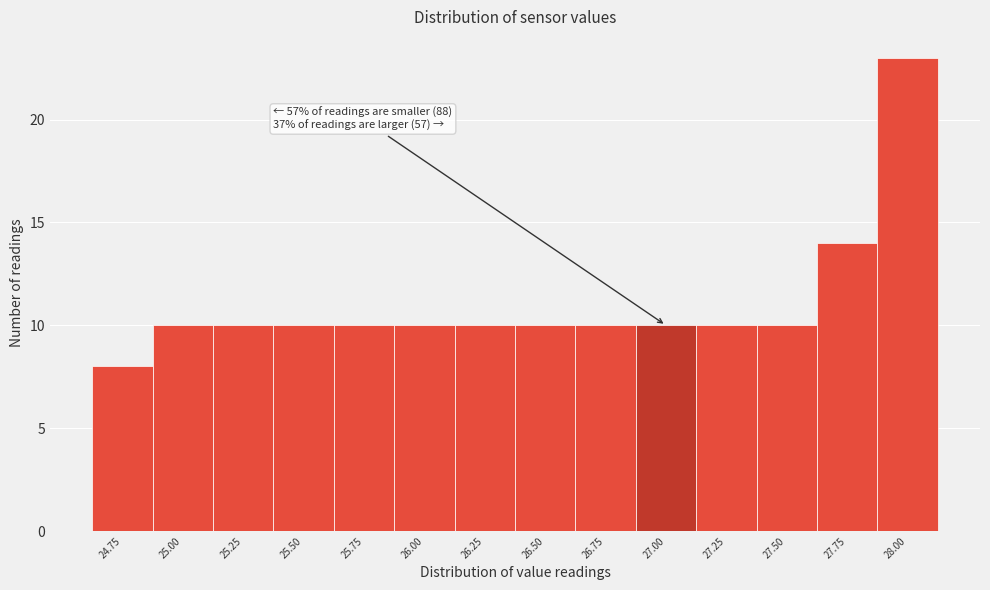

Reading right to left, extract all data points from this chart.

28.00=23	27.75=14	27.50=10	27.25=10	27.00=10	26.75=10	26.50=10	26.25=10	26.00=10	25.75=10	25.50=10	25.25=10	25.00=10	24.75=8